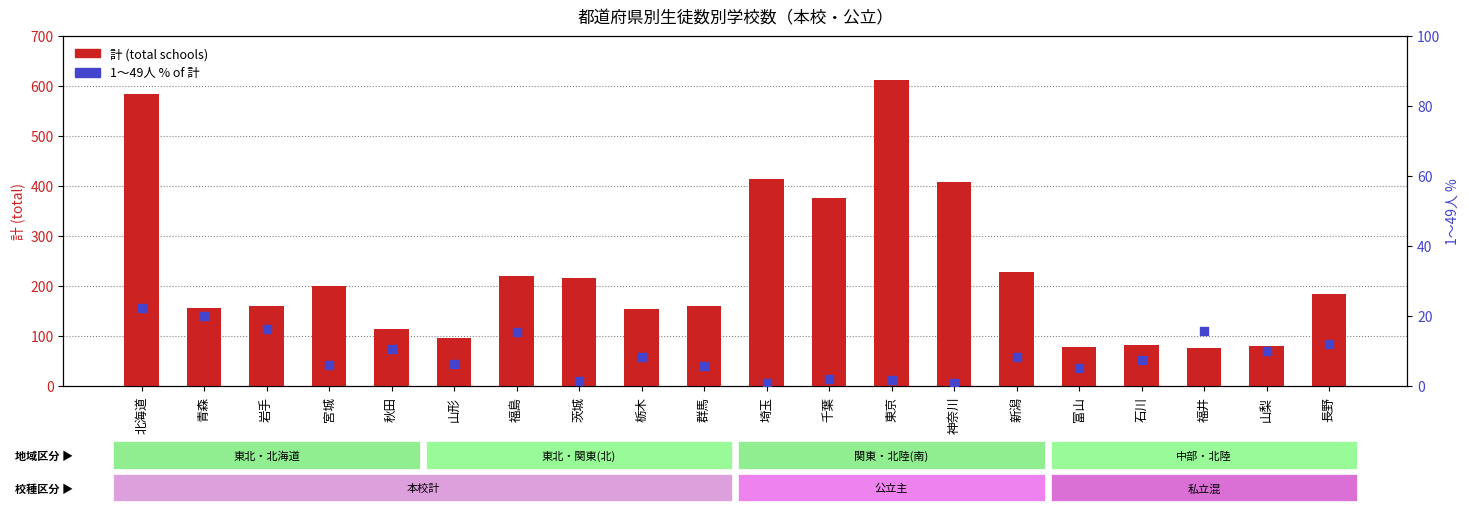

What is the total value across all series at 富山?

84.1